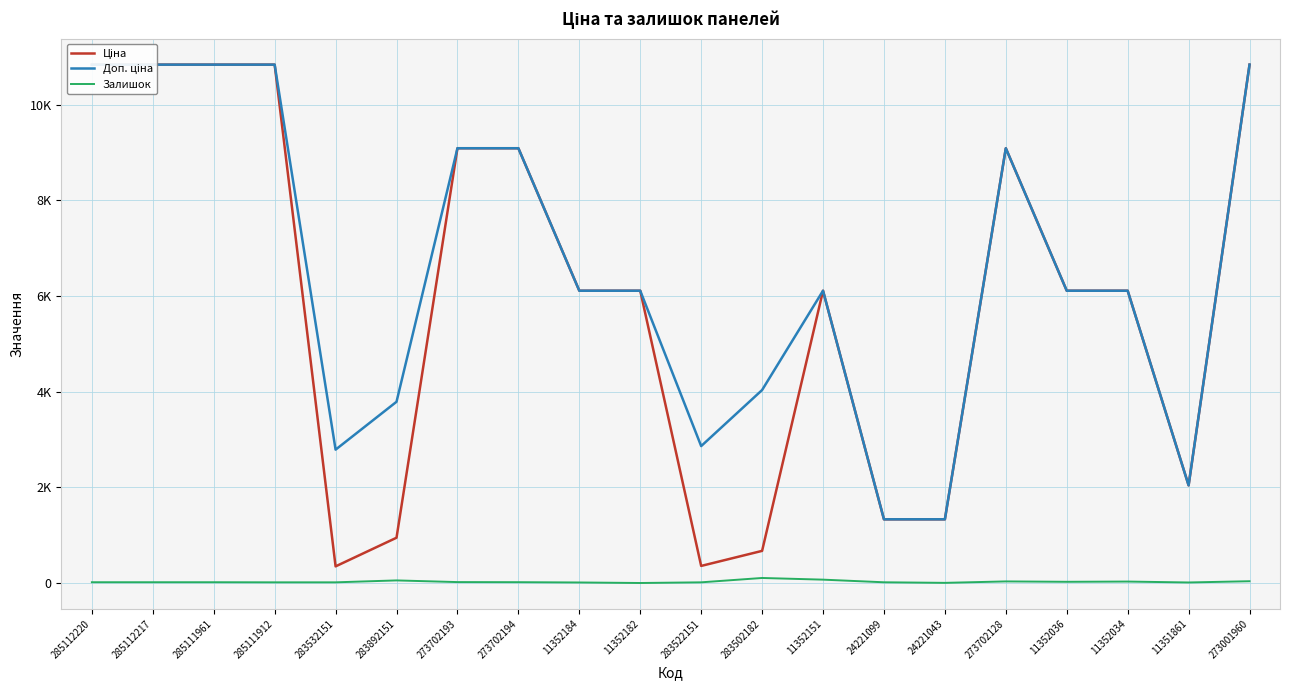

Reading left to right, what are all the values shown in this chart?

Ціна: 285112220=10840.1	285112217=10840.1	285111961=10840.1	285111912=10840.1	283532151=348.6	283892151=947.6	273702193=9092.0	273702194=9092.0	11352184=6112.5	11352182=6112.5	283522151=358.0	283502182=672.7	11352151=6112.5	24221099=1332.7	24221043=1332.7	273702128=9092.0	11352036=6112.5	11352034=6112.5	11351861=2042.8	273001960=10840.1
Доп. ціна: 285112220=10840.1	285112217=10840.1	285111961=10840.1	285111912=10840.1	283532151=2789.2	283892151=3790.3	273702193=9092.0	273702194=9092.0	11352184=6112.5	11352182=6112.5	283522151=2863.8	283502182=4036.0	11352151=6112.5	24221099=1333.0	24221043=1333.0	273702128=9092.0	11352036=6112.5	11352034=6112.5	11351861=2043.0	273001960=10840.1
Залишок: 285112220=17.0	285112217=17.0	285111961=17.0	285111912=15.0	283532151=15.0	283892151=55.0	273702193=20.0	273702194=18.0	11352184=12.0	11352182=1.0	283522151=15.0	283502182=106.0	11352151=71.0	24221099=16.0	24221043=4.0	273702128=34.0	11352036=26.0	11352034=31.0	11351861=12.0	273001960=38.0